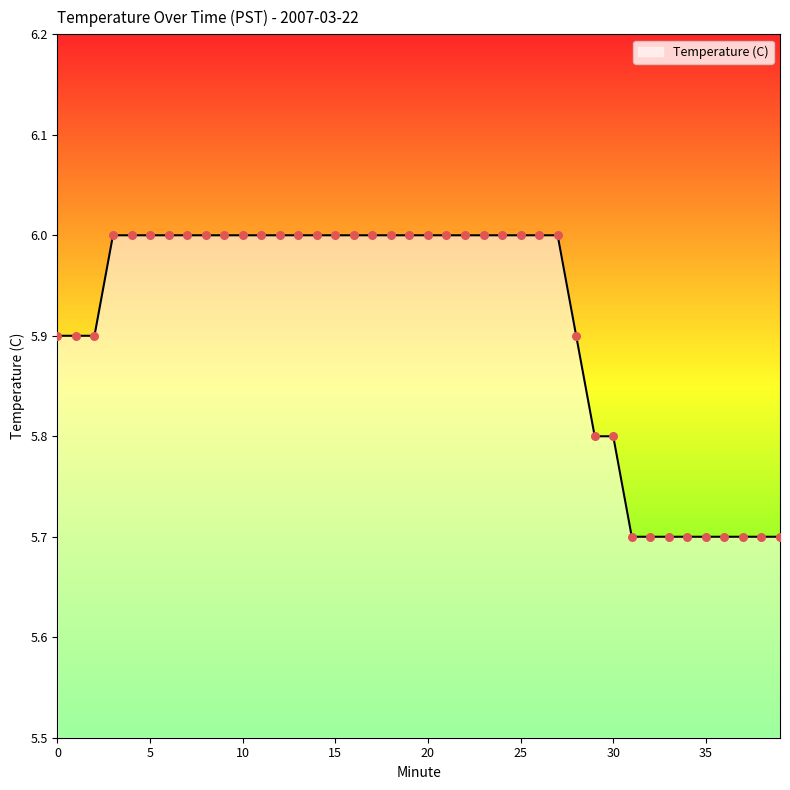

What is the minimum value shown in the chart?

5.7